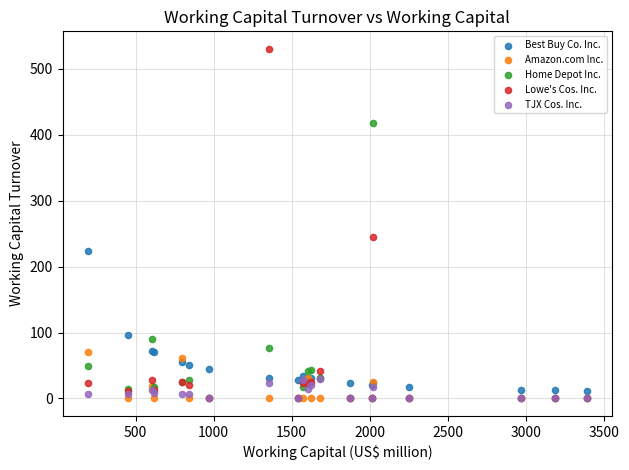

Across all series, what Y value is closest to 265?

245.5